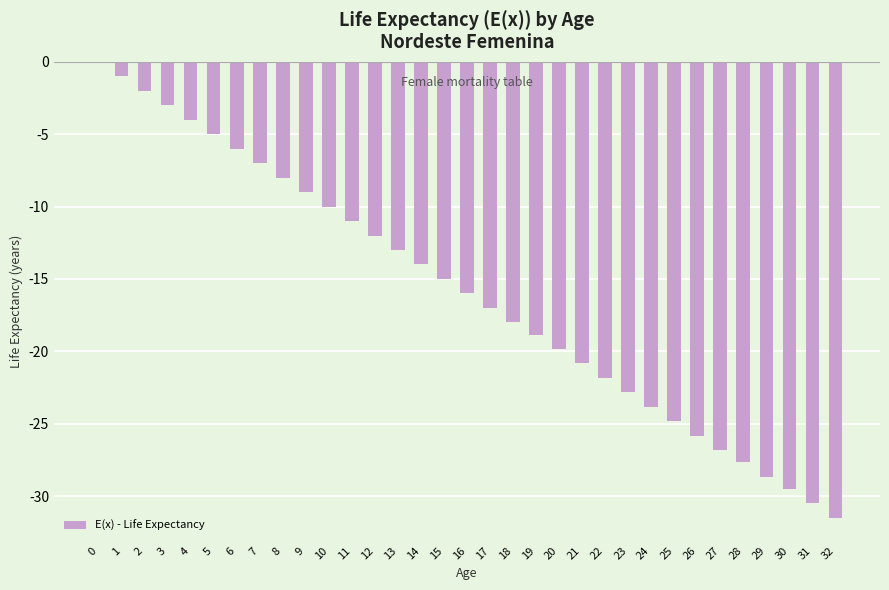

What value does the data have at 19?

-18.8